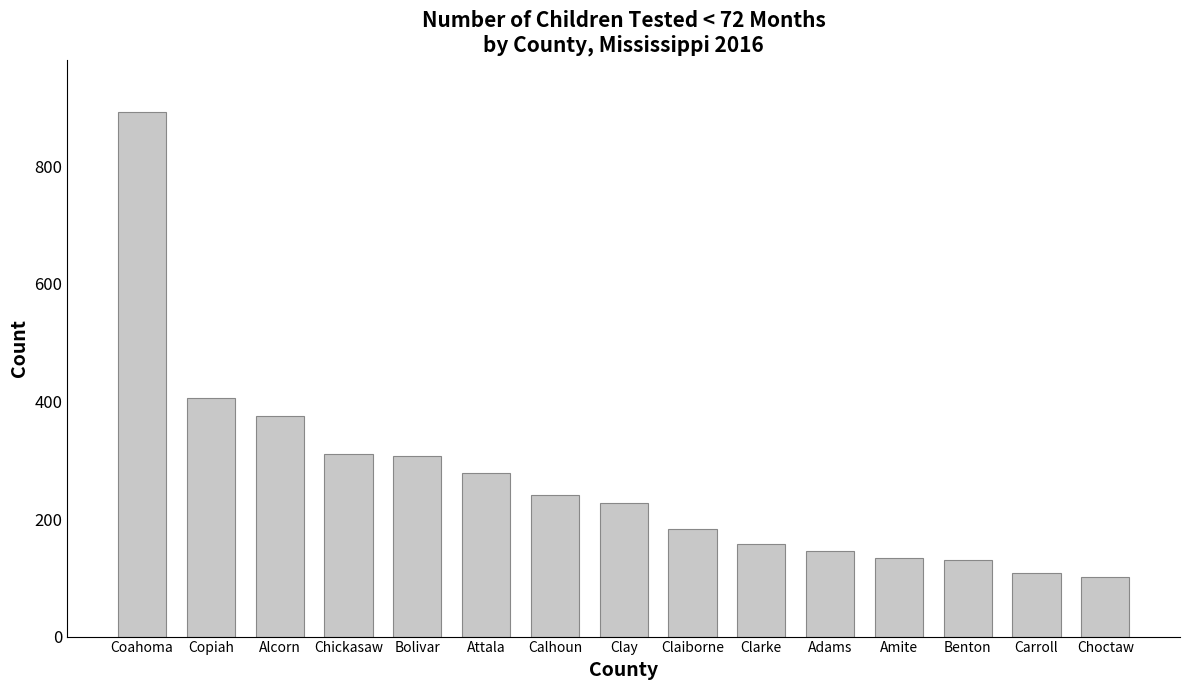

Approximately how many times larger is the value at Amite compared to Clay?

0.6